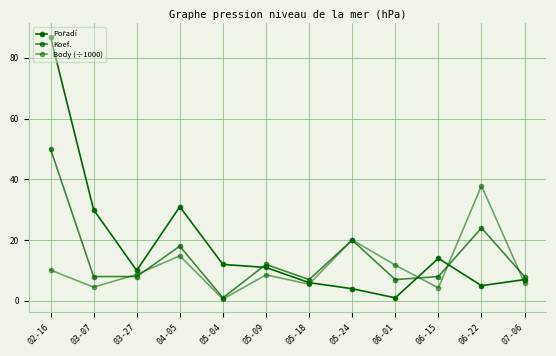

How many lines are shown in the chart?

3